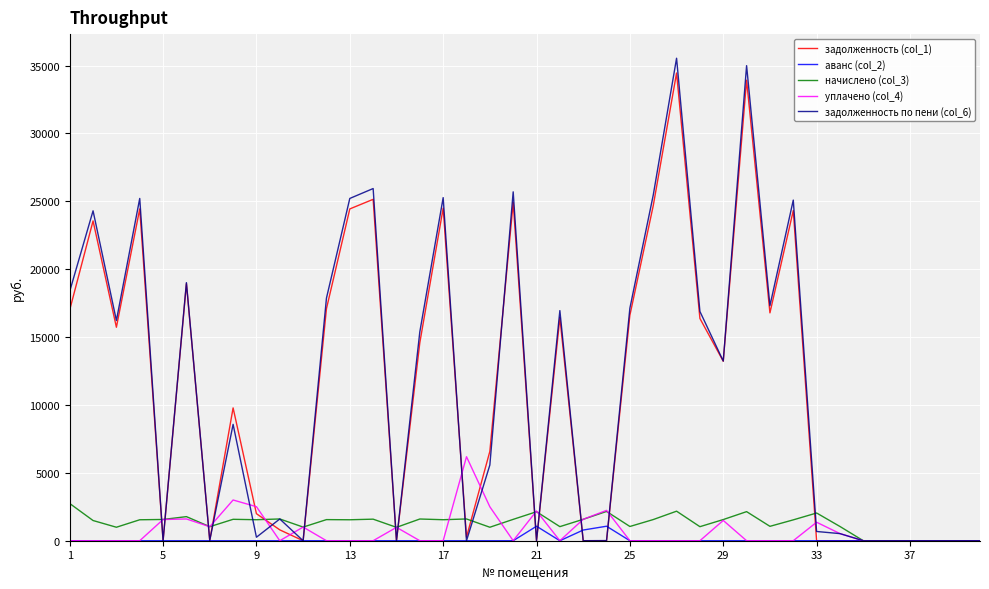

Which series has the largest range (max minus min)?

задолженность по пени (col_6)